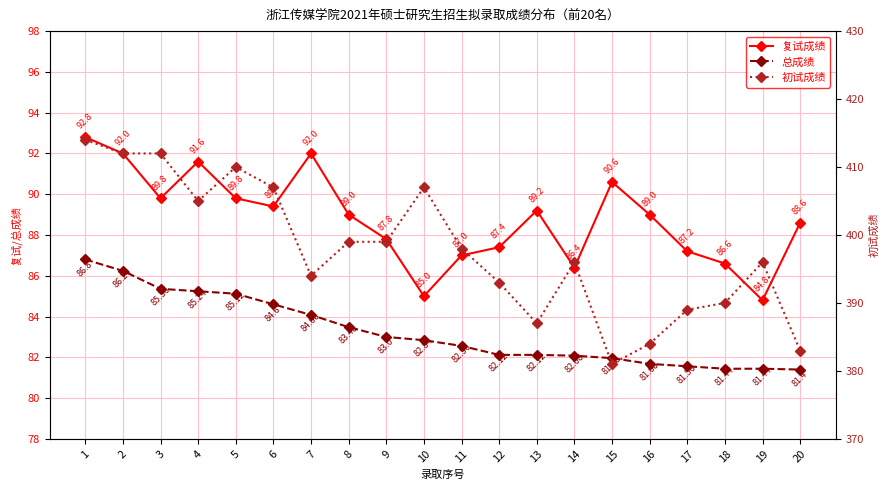

What is the total value across all series at 4?

581.8